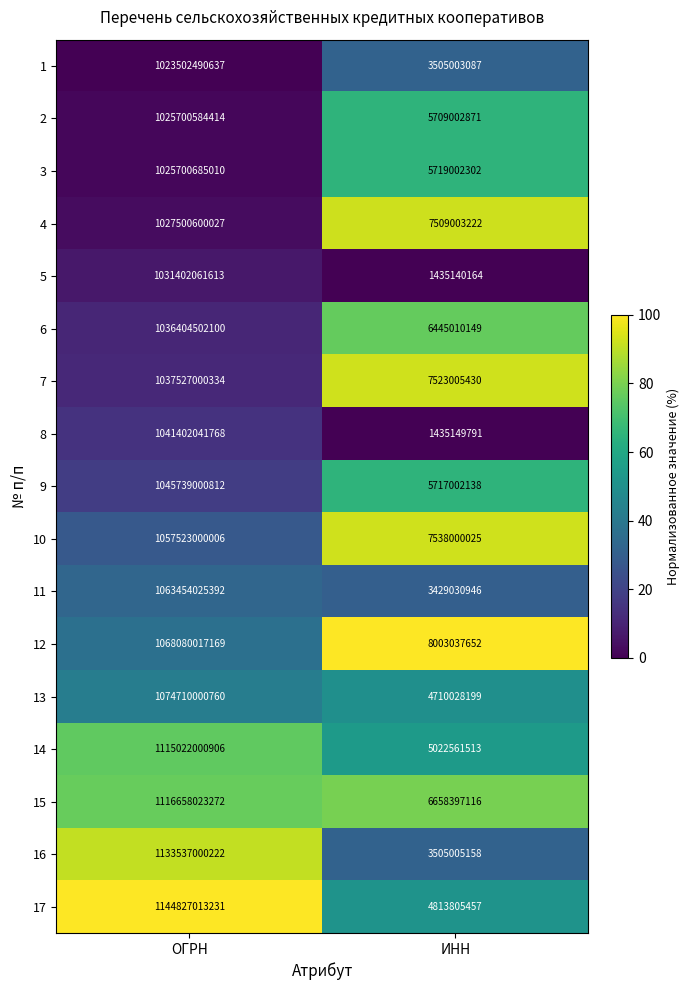

The value of 8 at ИНН is 1435149791. True or false?

True